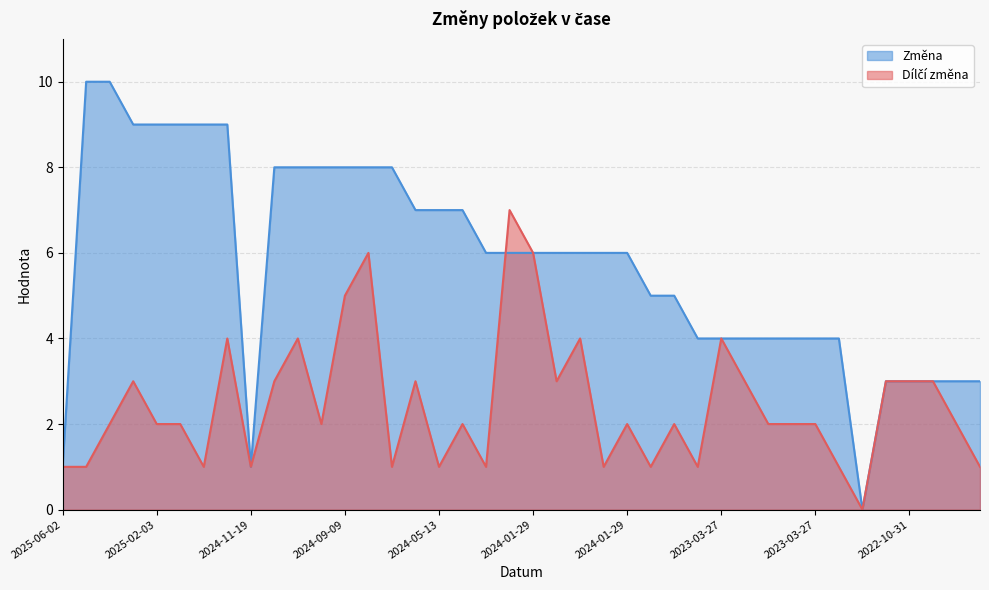

What are all the series names shown in the legend?

Dílčí změna, Změna